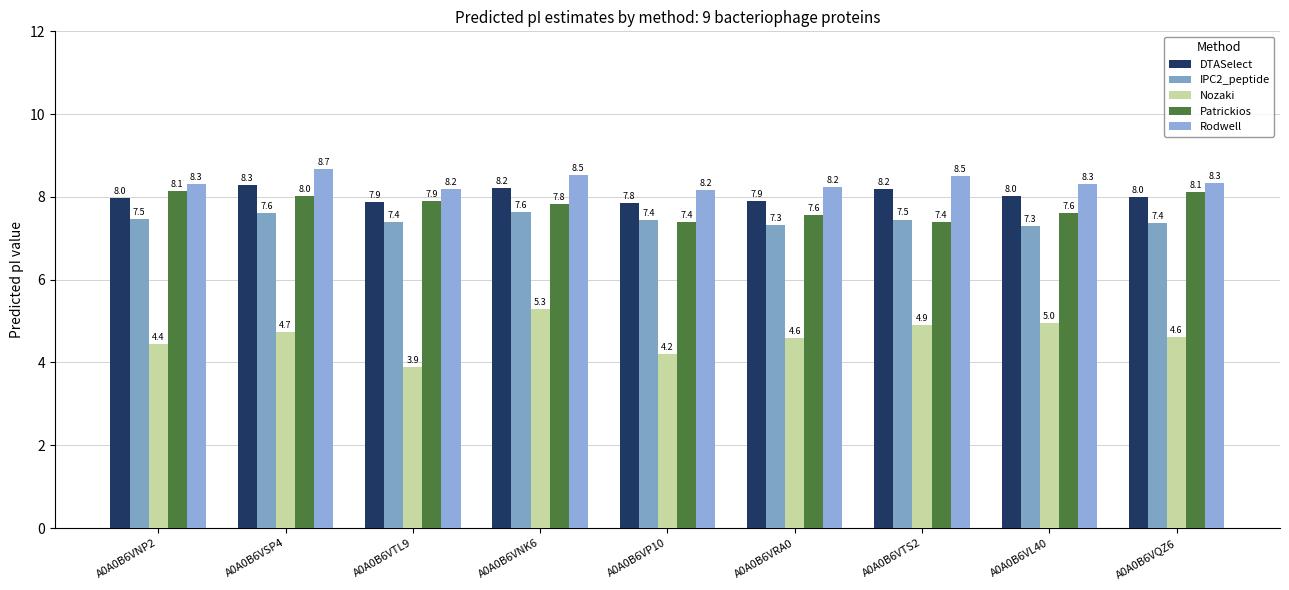

At which category is the sum across all series the highest?

A0A0B6VNK6